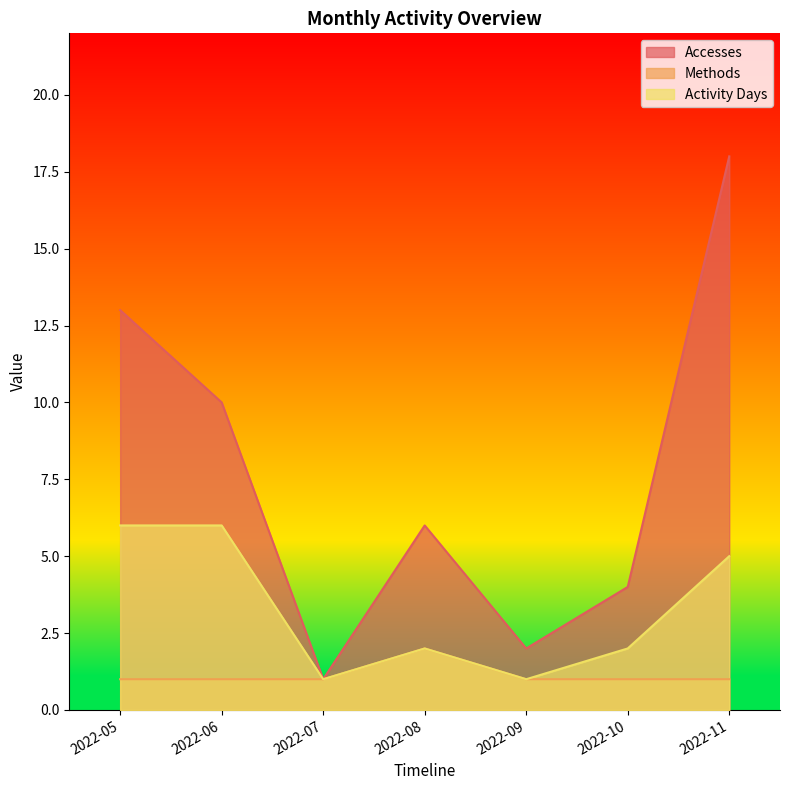

At which category does Activity Days reach its first local peak?

2022-08